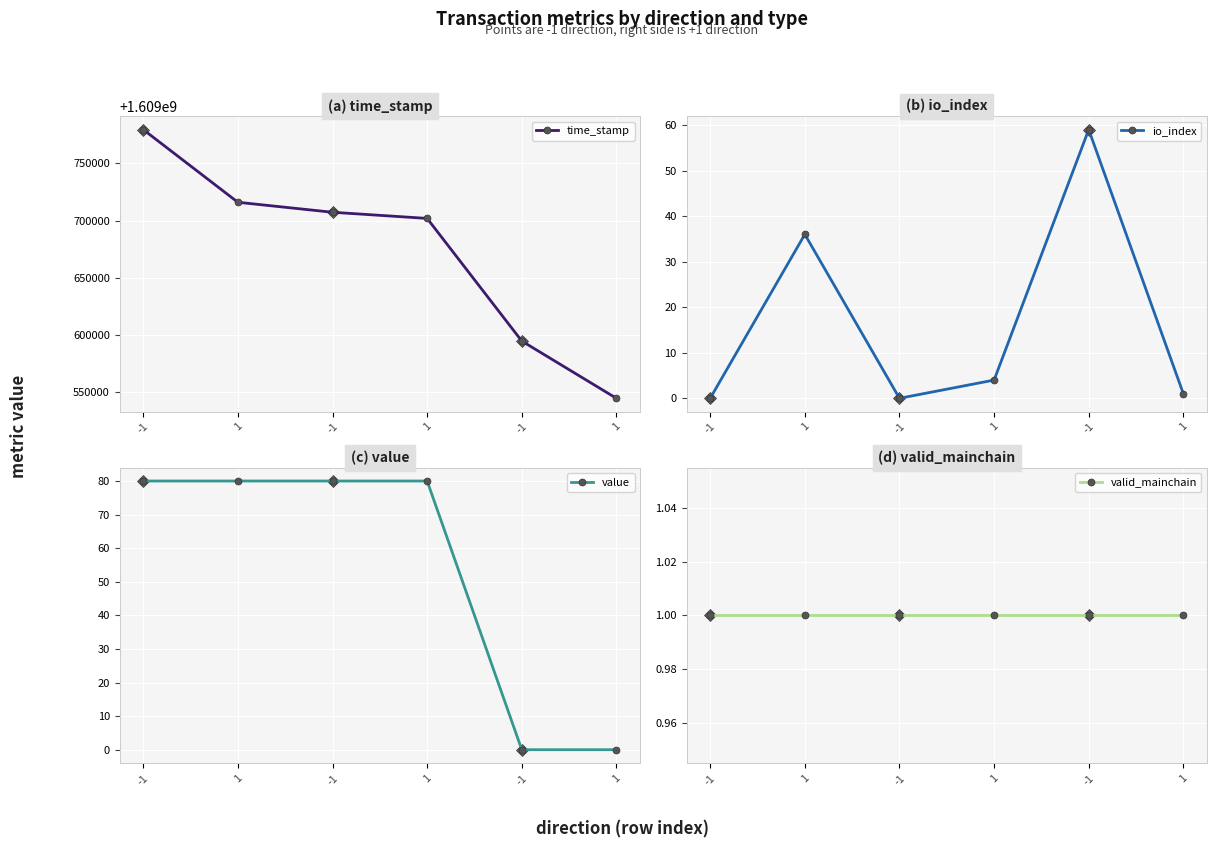

What is the highest value of the valid_mainchain series?

1.0